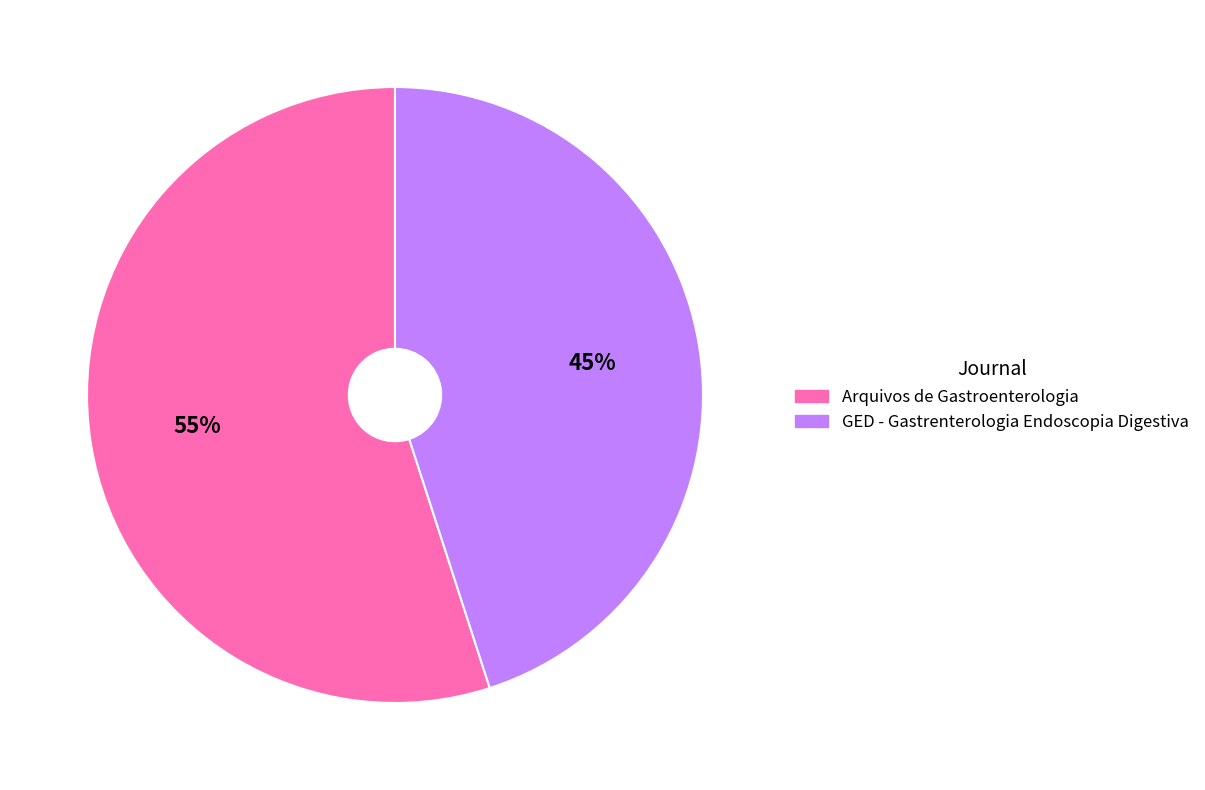

How many segments does this pie chart have?

2